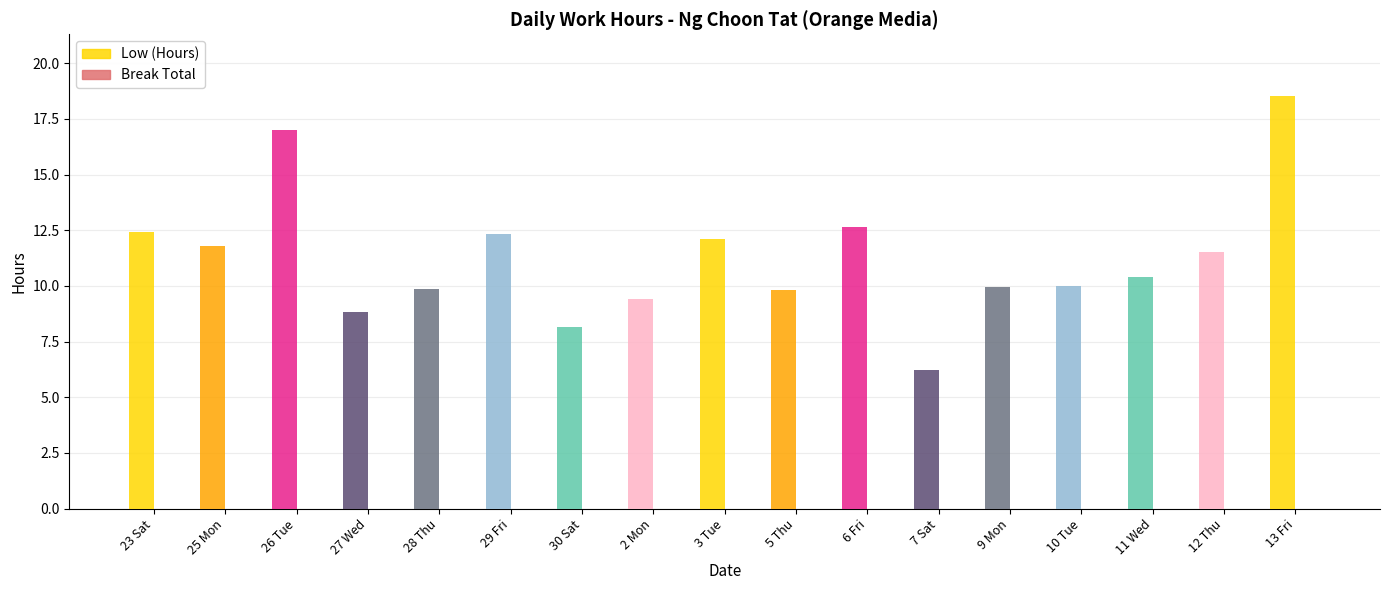

What is the sum of the values at 27 Wed and 13 Fri?

27.3